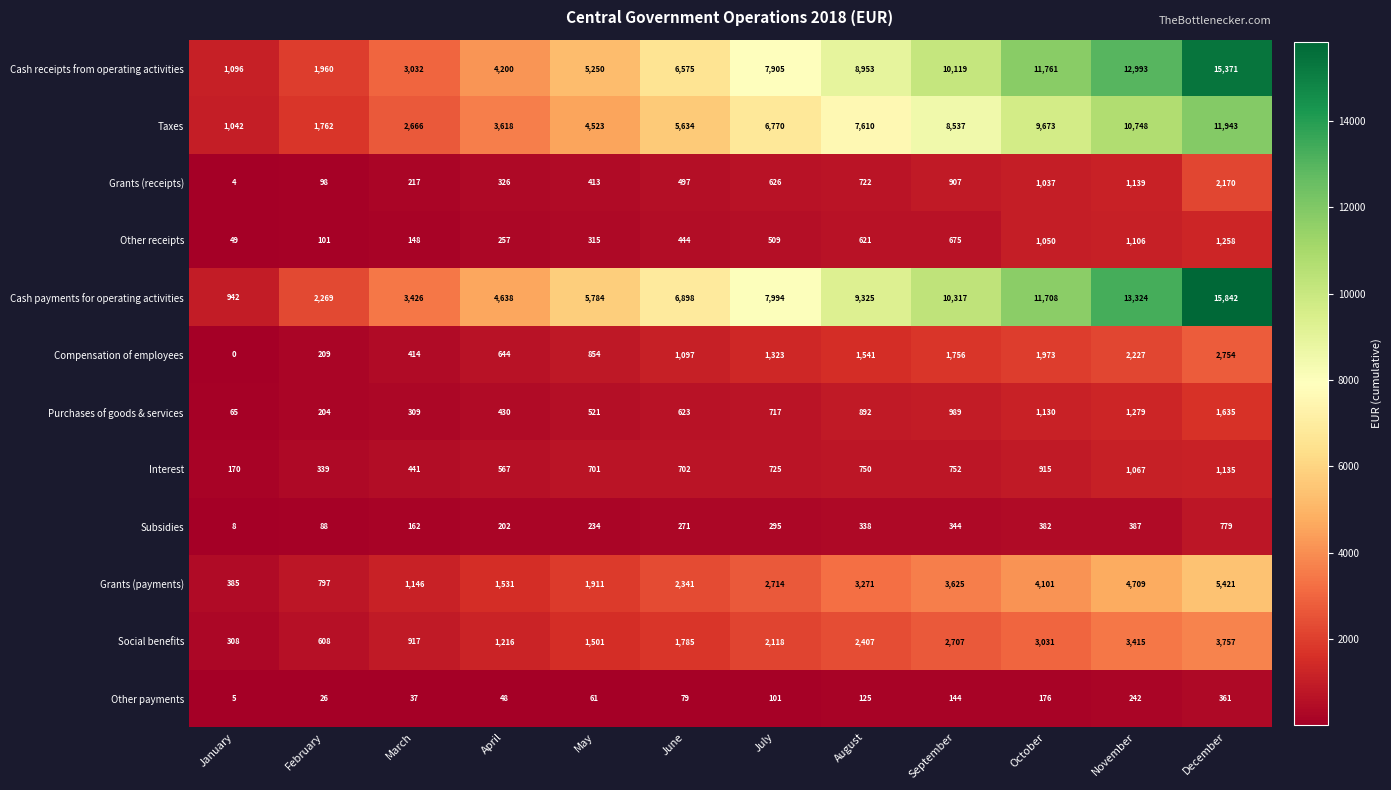

At how many categories does at least one series exceed 5655?

8